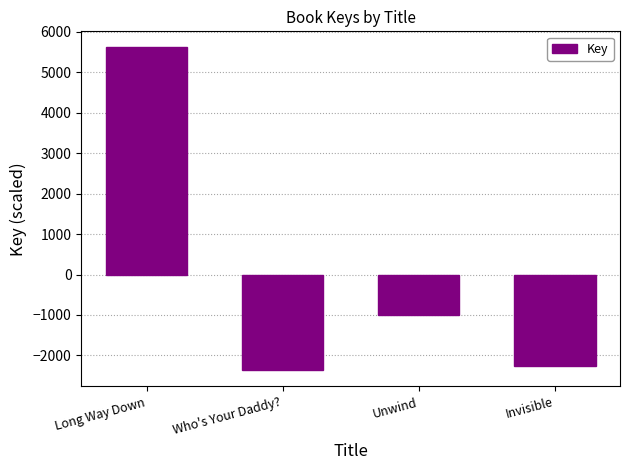

What is the smallest value displayed?

-2369.0